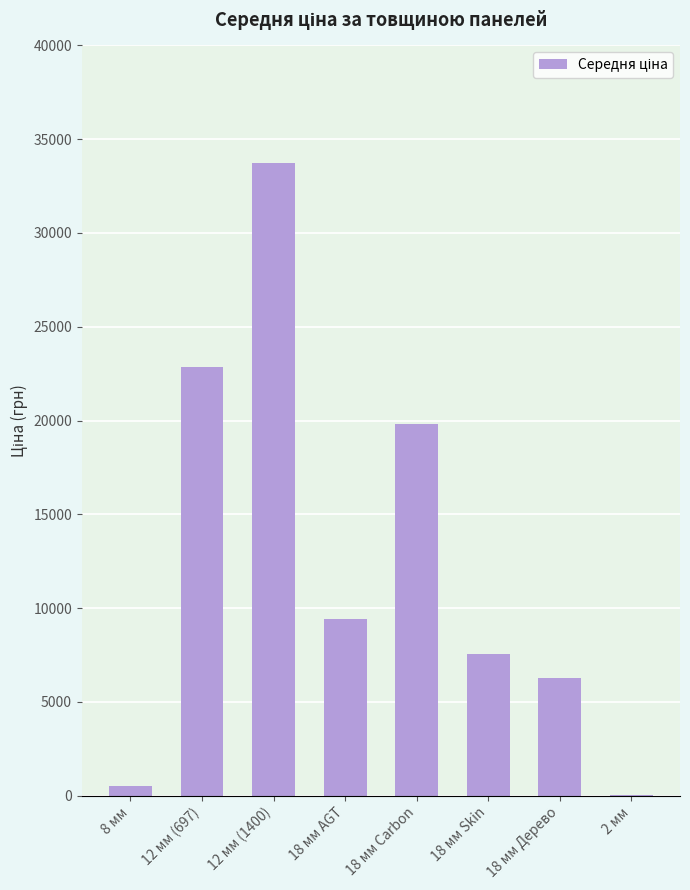

Count the number of data series in this chart.

1